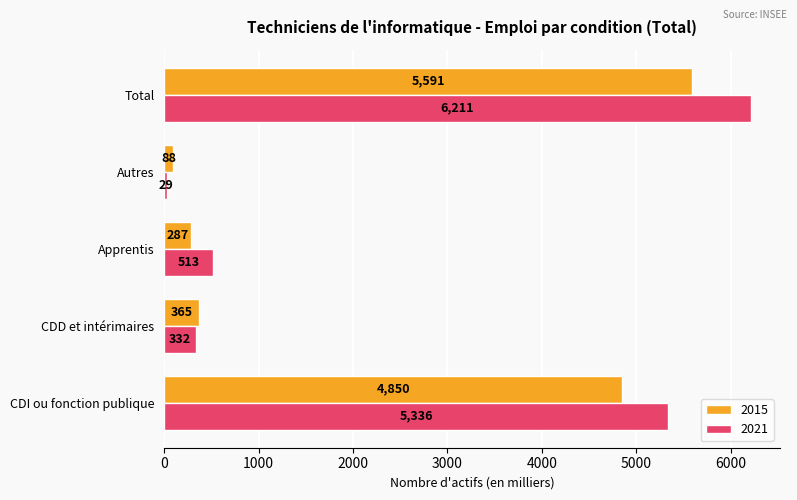

Is it true that 2021 equals 512.8 at Apprentis?

True